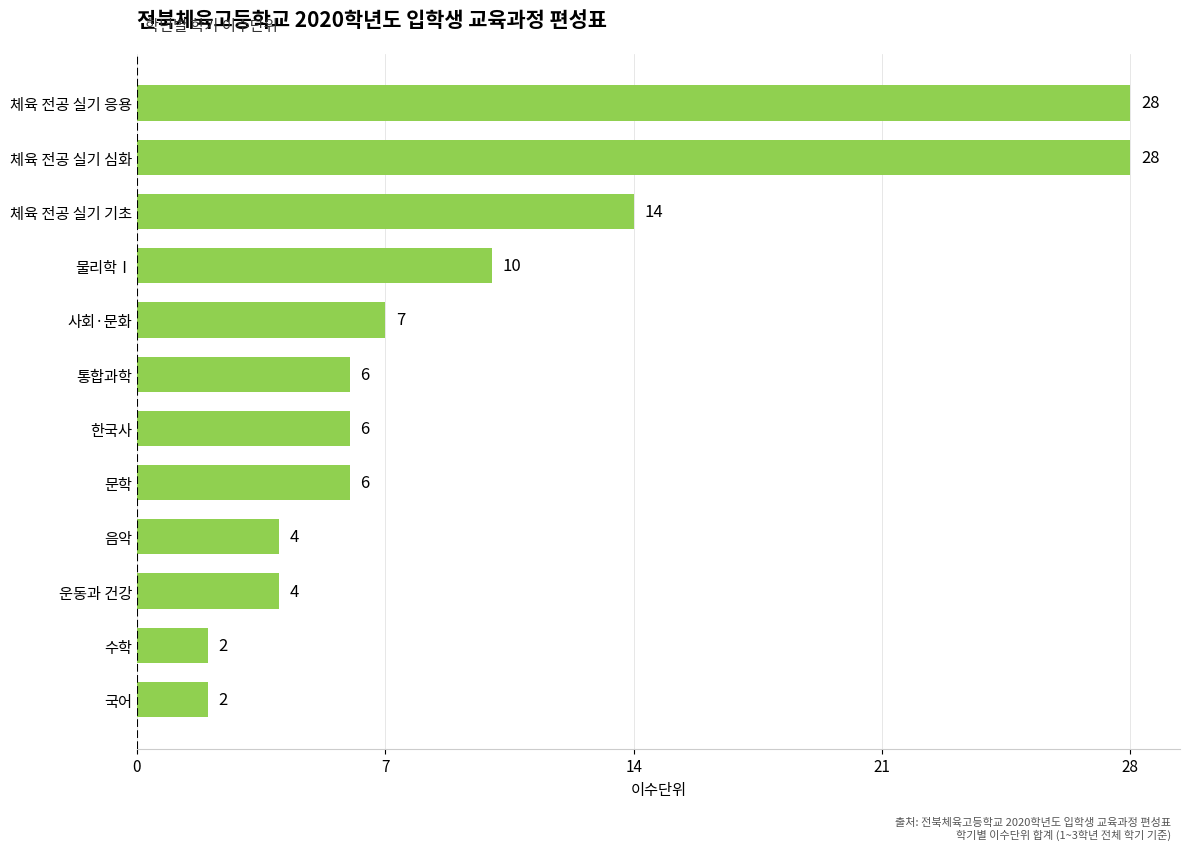

What is the change in value from 물리학Ⅰ to 체육 전공 실기 응용?

+18